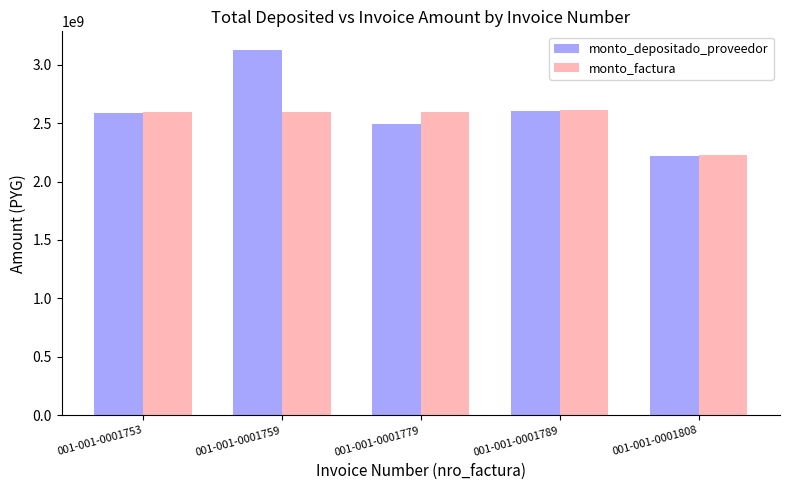

What are all the series names shown in the legend?

monto_depositado_proveedor, monto_factura